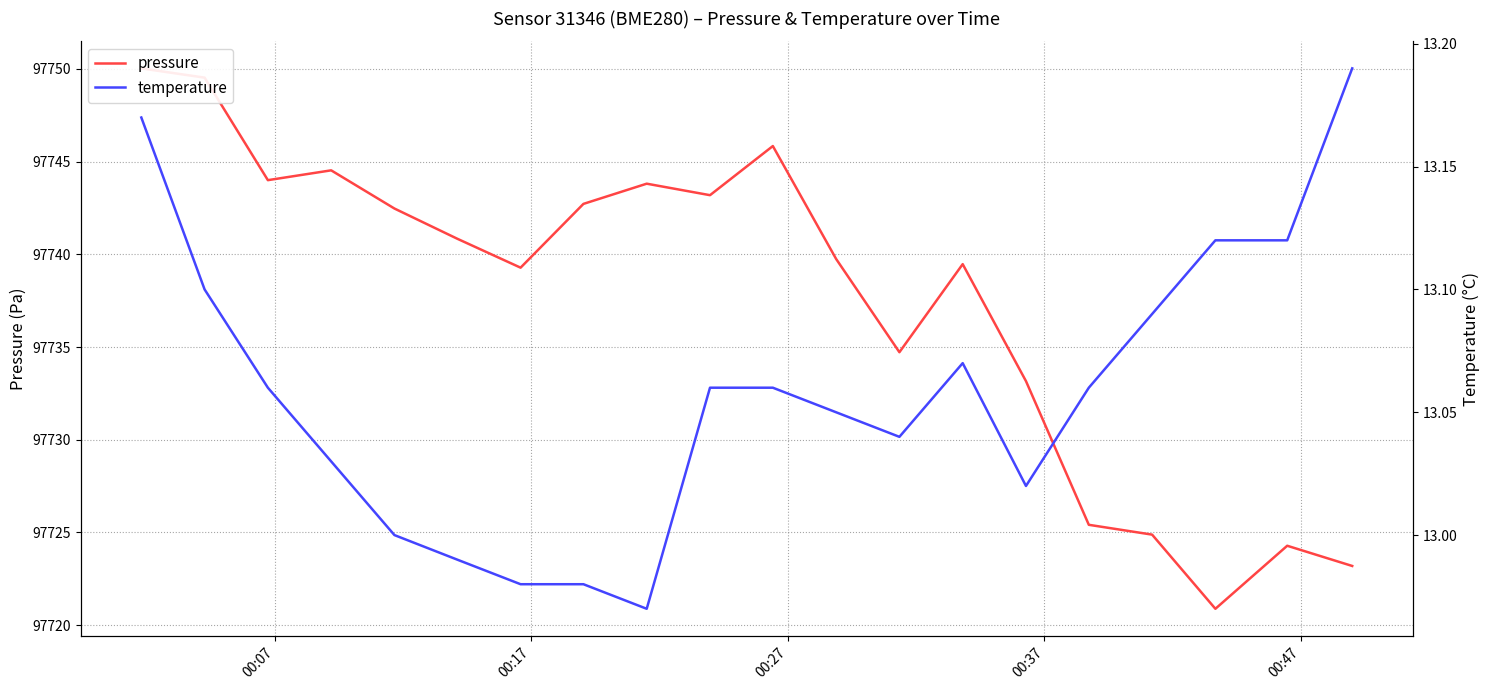

What is the smallest value displayed?

13.0